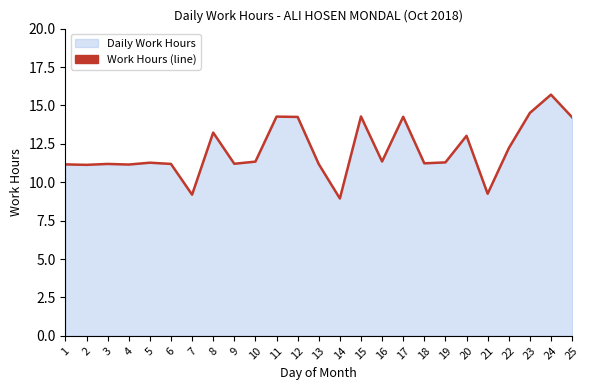

Does the chart have visible grid lines?

No